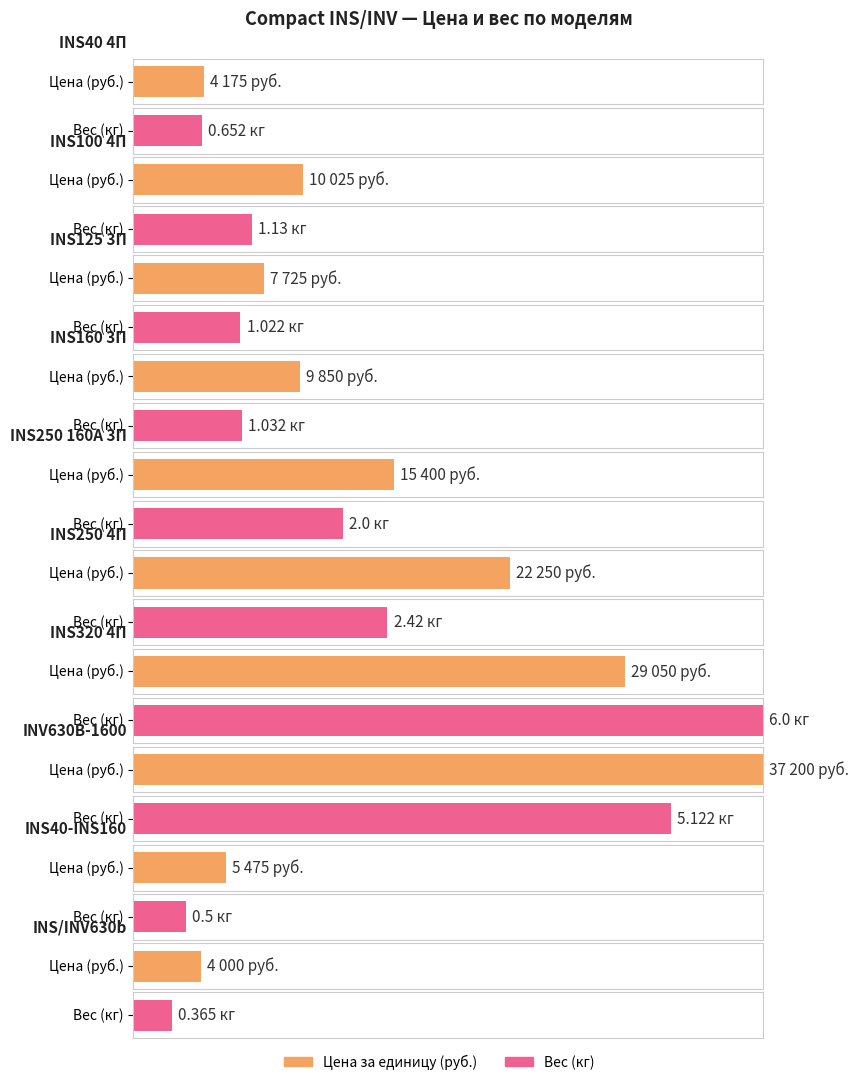

What is the greatest value displayed?

37200.0